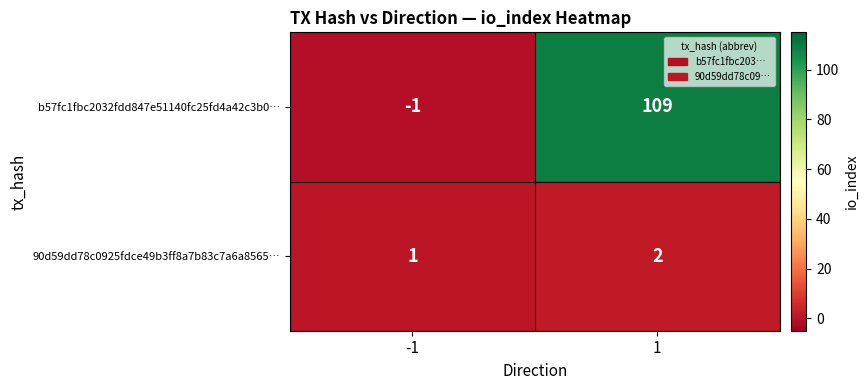

At -1, list the series in order from smallest to largest.

b57fc1fbc2032fdd847e51140fc25fd4a42c3b0…, 90d59dd78c0925fdce49b3ff8a7b83c7a6a8565…